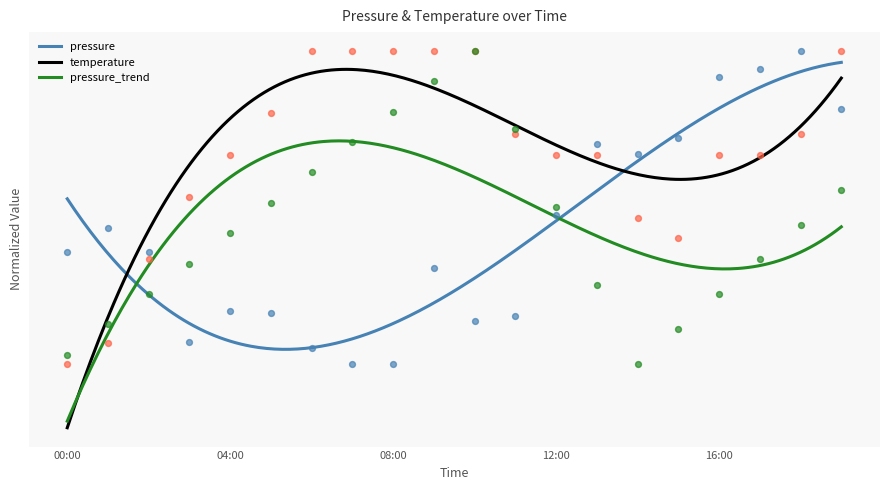

What is the total value across all series at 15:00?

1.2